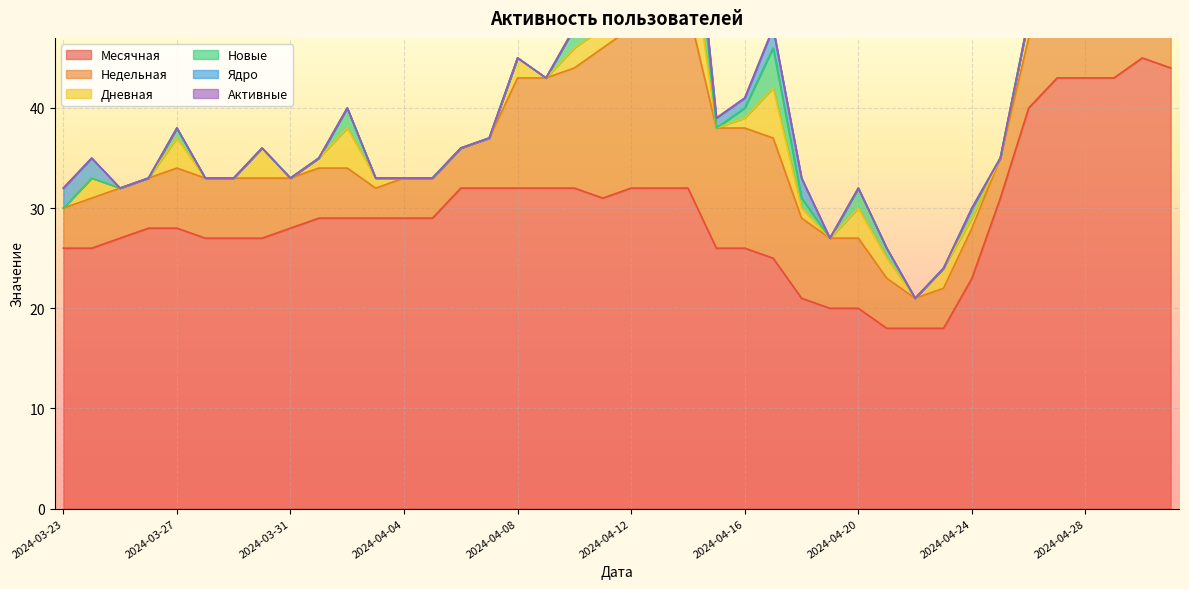

What is the difference between the second highest and minimum values in the Недельная series?

13